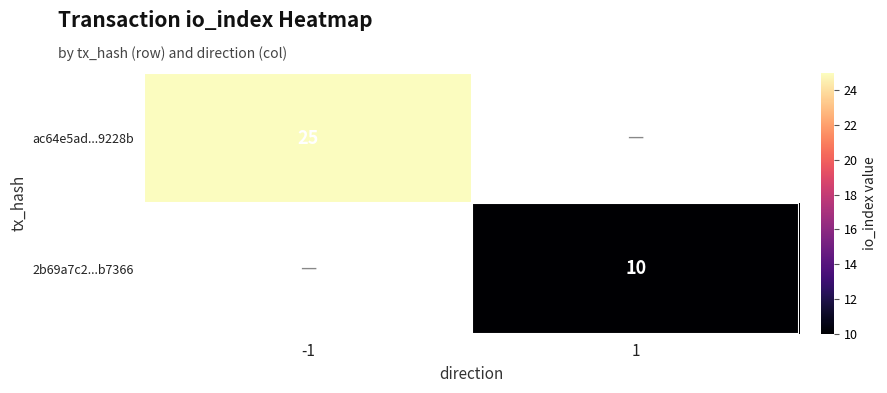

At how many categories does at least one series exceed 13?

1